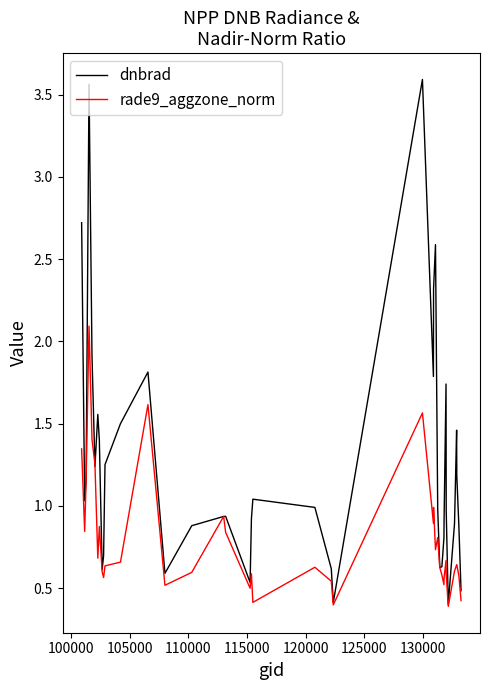

Does the chart have visible grid lines?

No